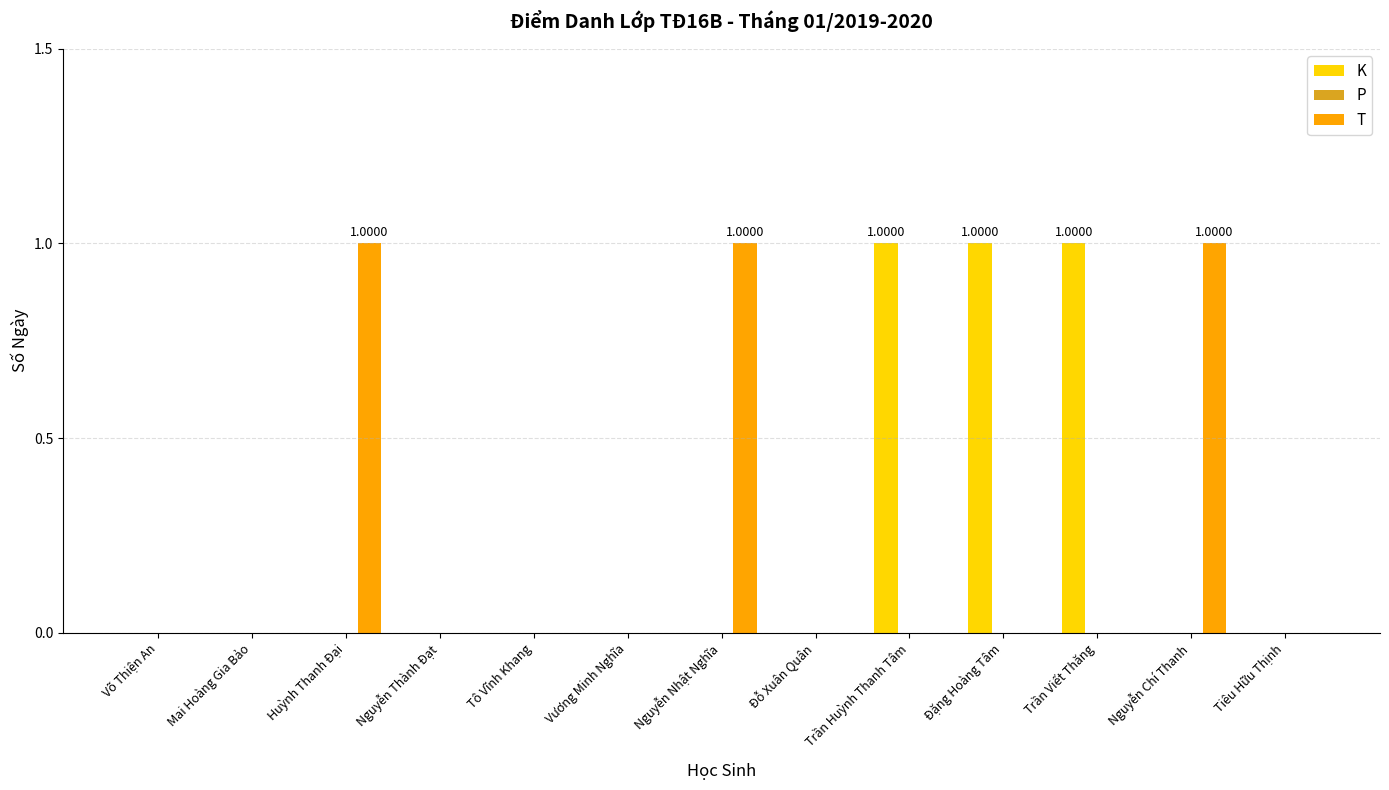

What is the maximum value shown in the chart?

1